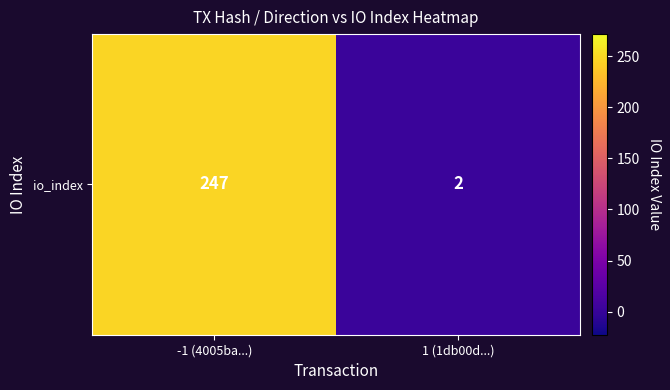

Reading left to right, transcribe all the data shown in this chart.

-1 (4005ba...)=247	1 (1db00d...)=2